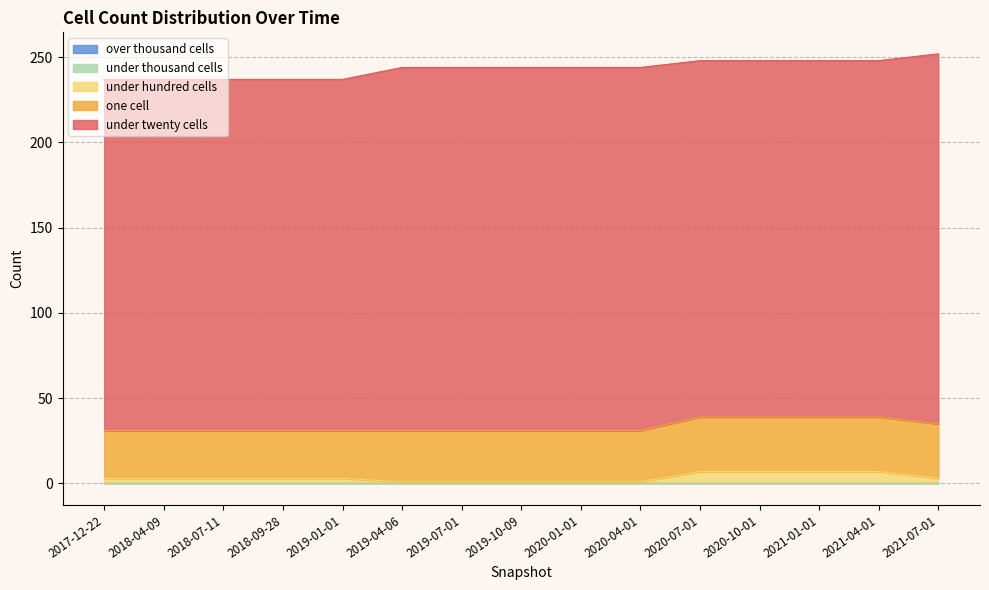

True or false: under_hundred_cells and over_thousand_cells cross at least once.

False